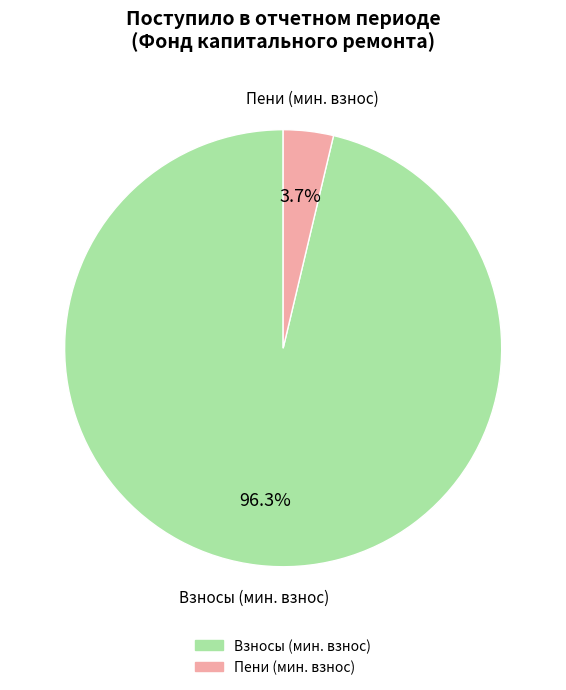

Does any single category account for the majority?

Yes